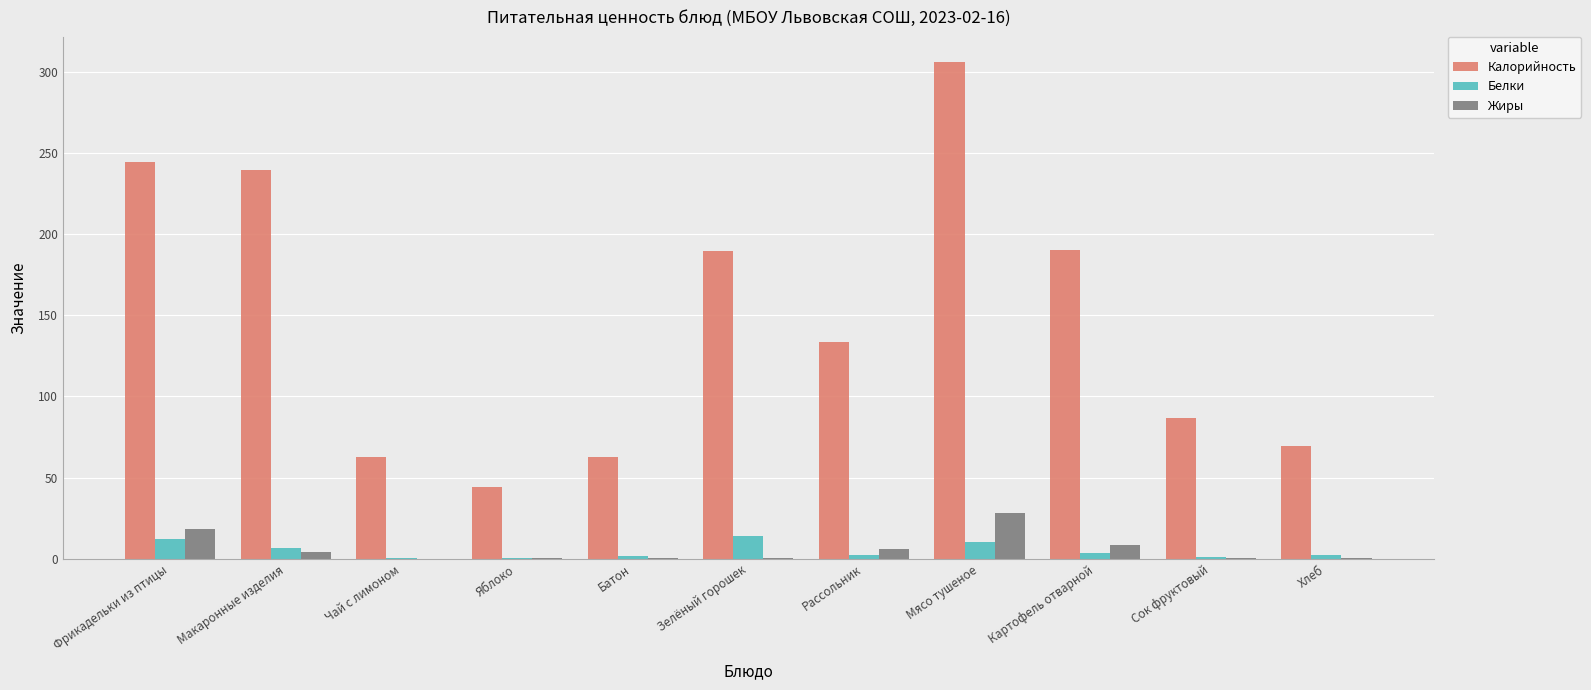

What is the average value of the Жиры series?

6.1